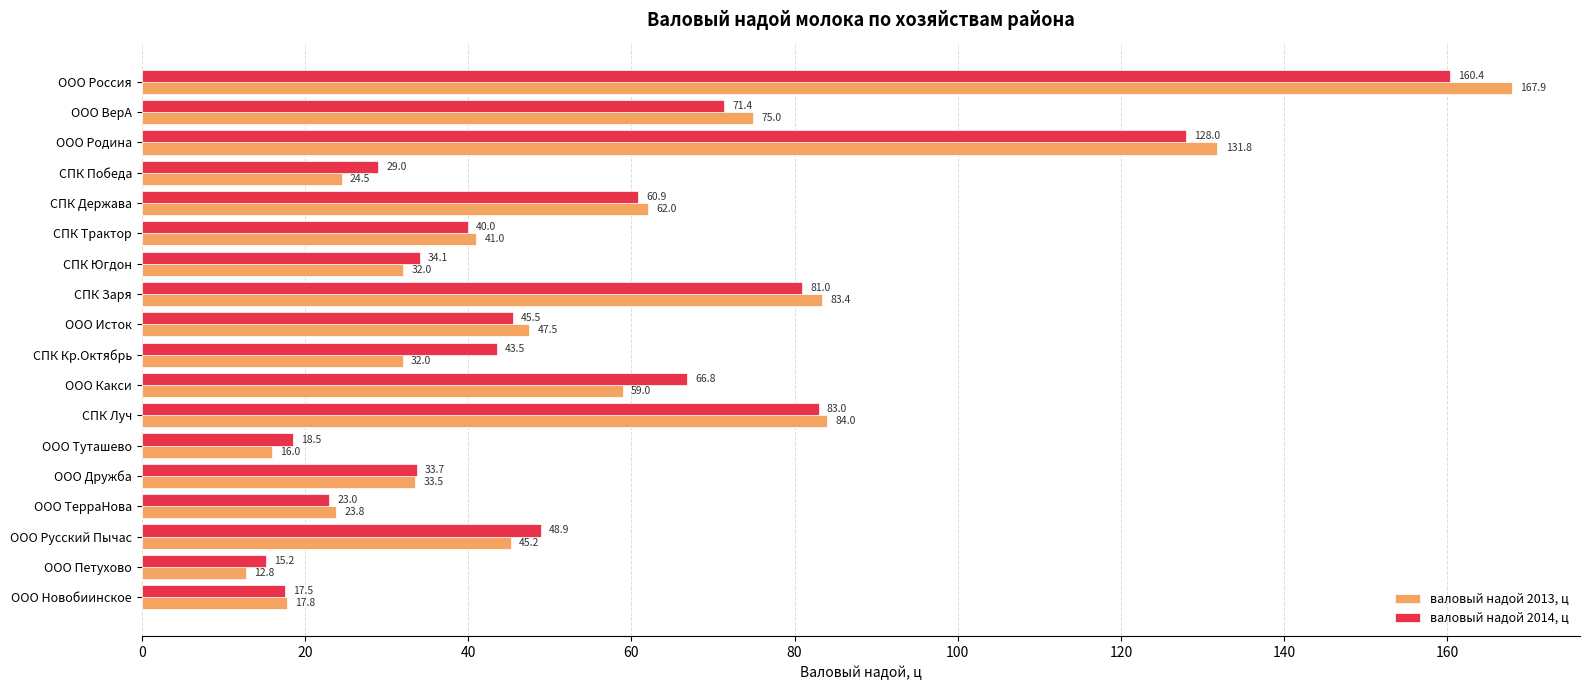

Which series has the largest range (max minus min)?

валовый надой 2013, ц